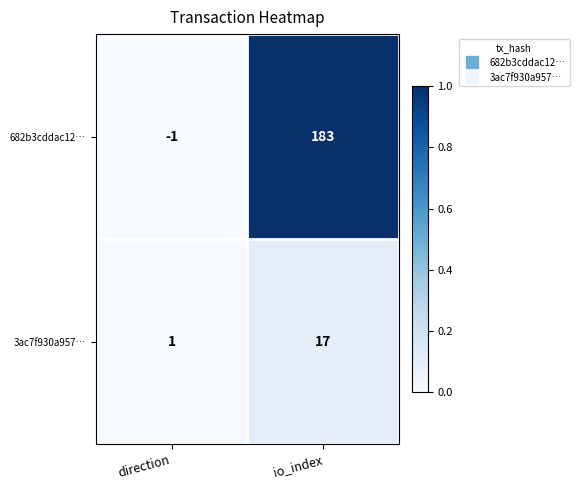

What is the sum of all 3ac7f930a957… values?

18